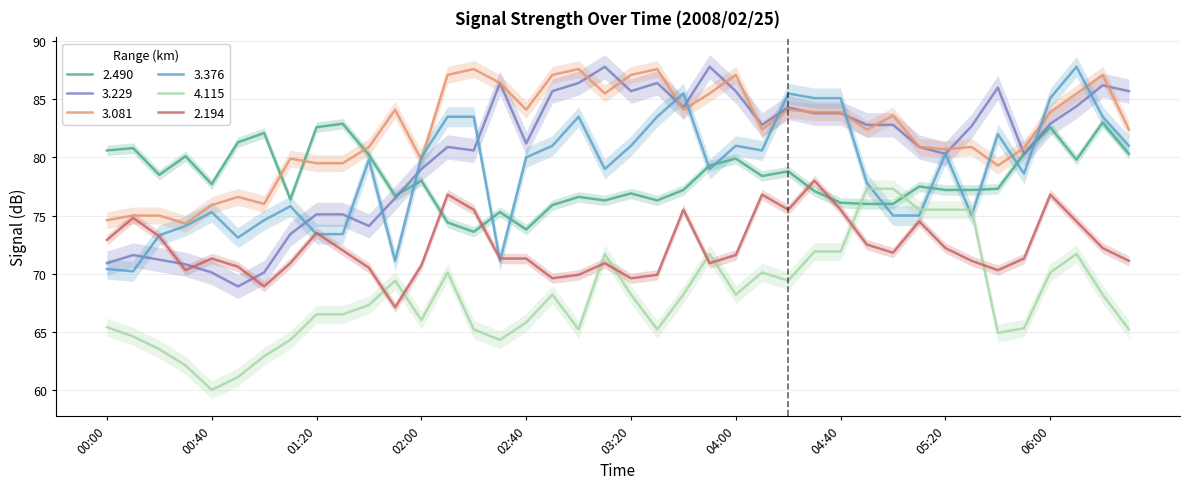

At 00:30, list the series in order from largest to smallest.

  2.490,   3.081,   3.376,   3.229,   2.194,   4.115